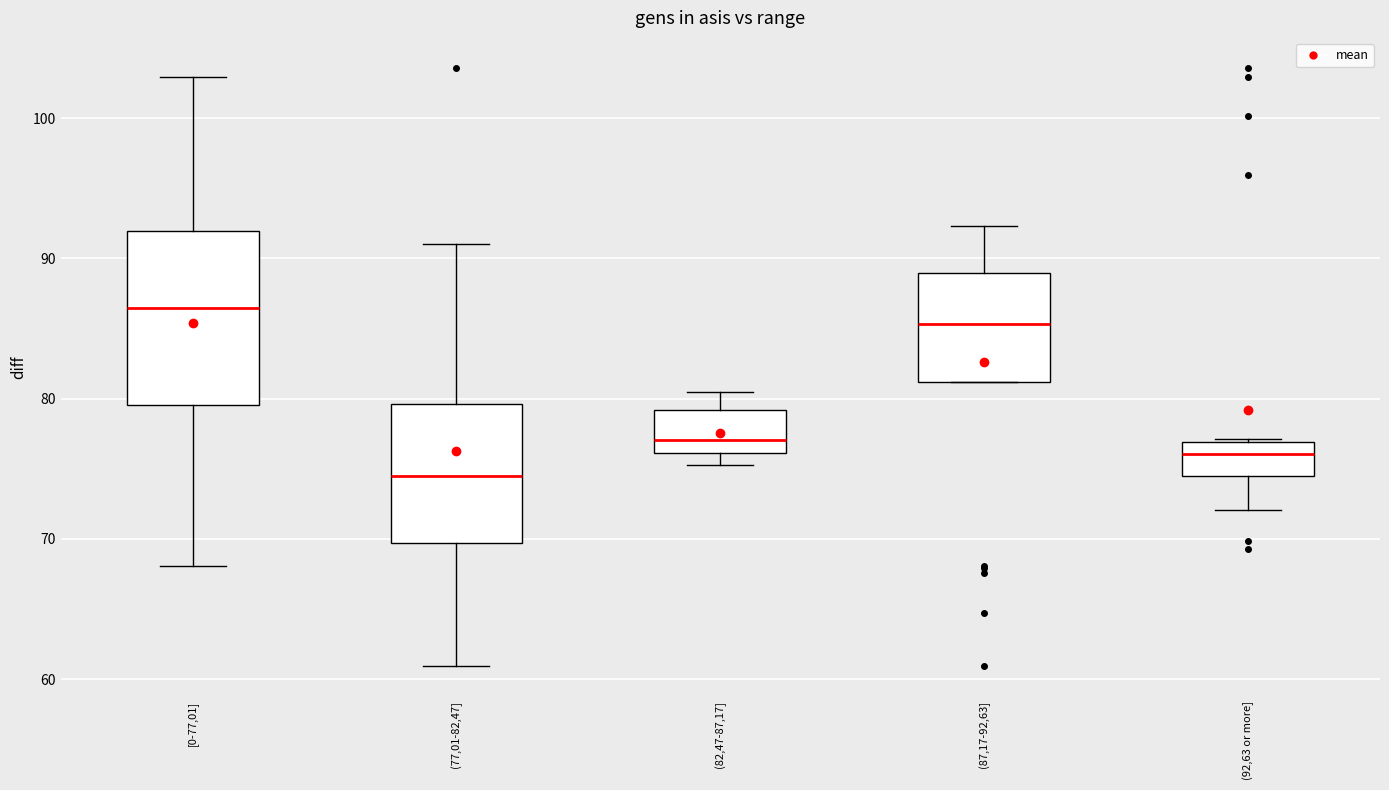

Reading left to right, transcribe this box plot: for each box, give where its median line is, the range the box spans, and where its two whiskers end, as read against the y-axis. The values are not printed on the chart, so give them approximately, as read against the axis.

[0-77,01]: median 86, box 80 to 92, whiskers 68 to 103
(77,01-82,47]: median 74, box 70 to 80, whiskers 61 to 91
(82,47-87,17]: median 77, box 76 to 79, whiskers 75 to 80
(87,17-92,63]: median 85, box 81 to 89, whiskers 81 to 92
(92,63 or more]: median 76, box 74 to 77, whiskers 72 to 77